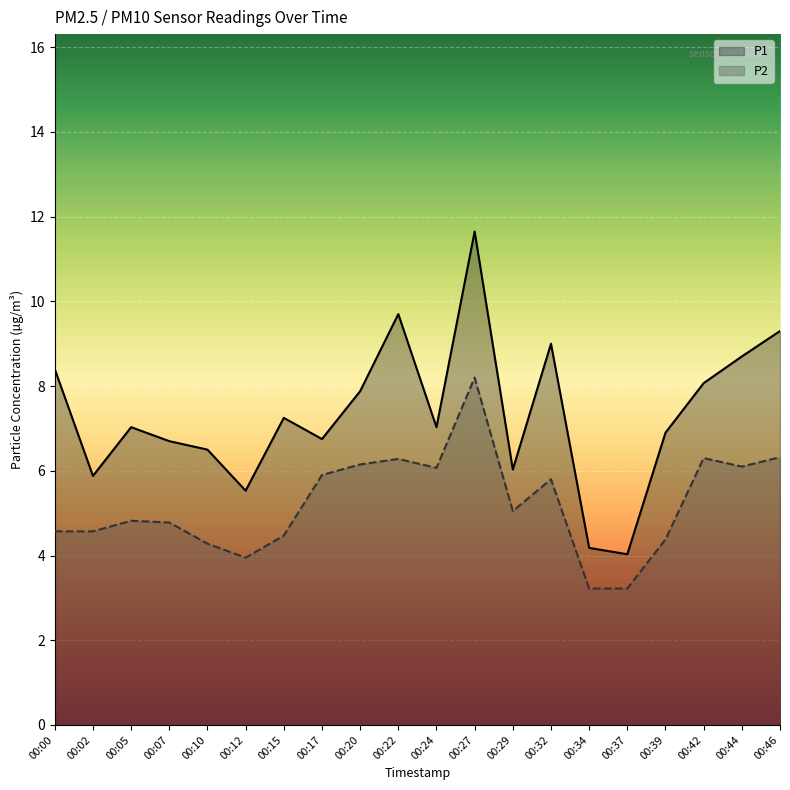

How many values in the P2 series are below 5?

10